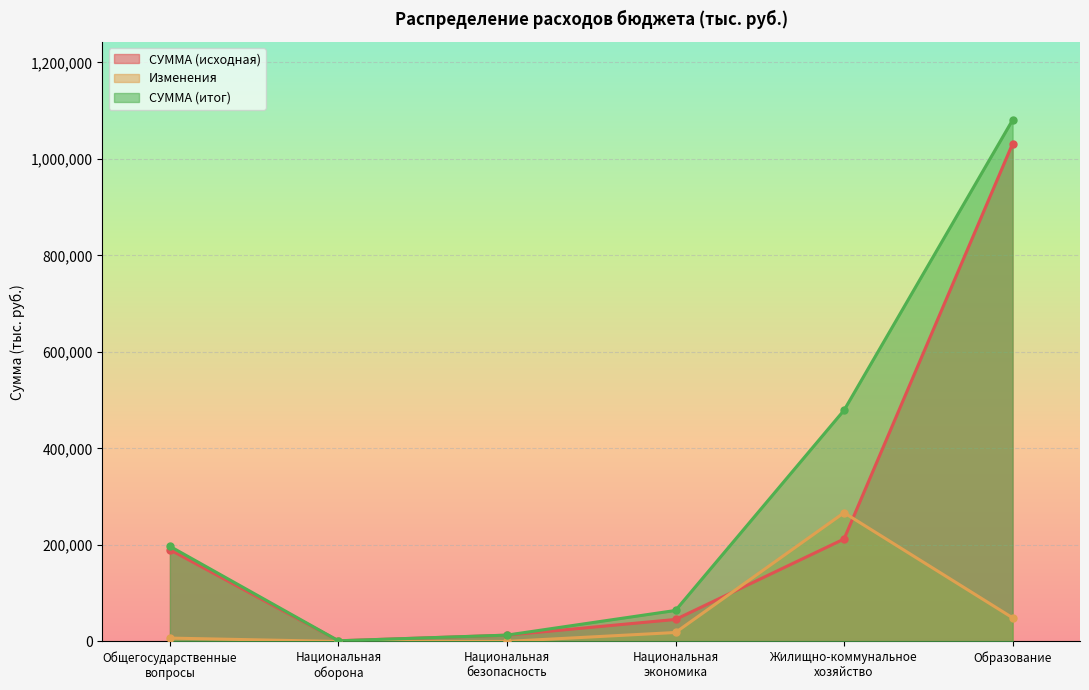

What is the difference between the maximum and minimum values in the СУММА (исходная) series?

1029916.1